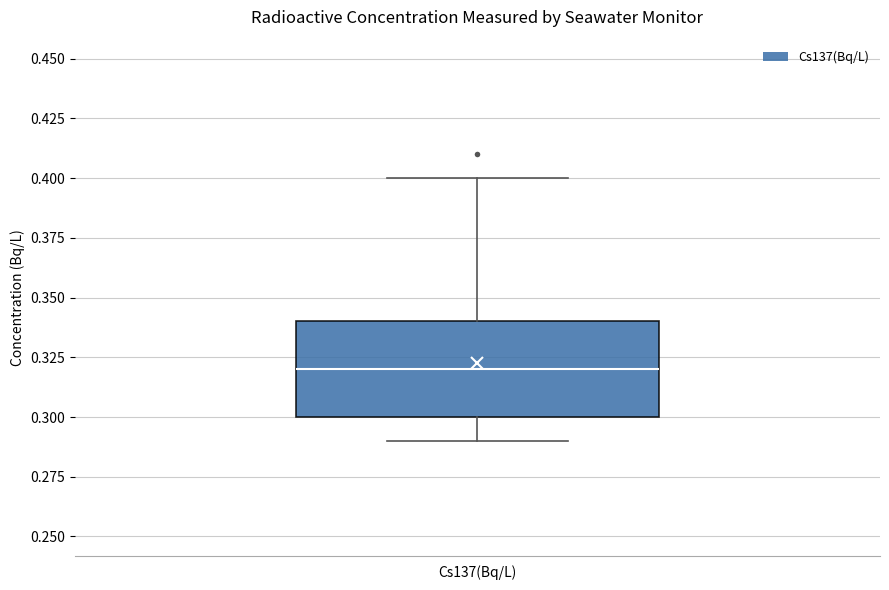

Where does the median line of the box for Cs137(Bq/L) sit on the y-axis? The values are not printed on the chart, so give them approximately, as read against the axis.

0.32